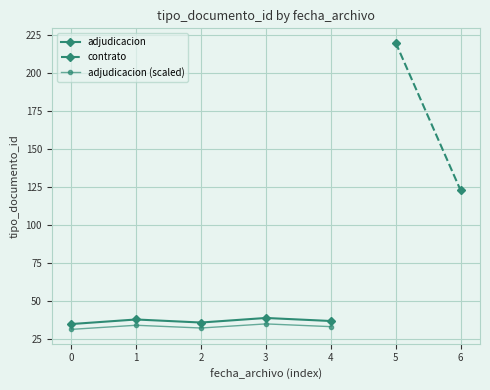

What is the highest value of the adjudicacion (scaled) series?

35.1